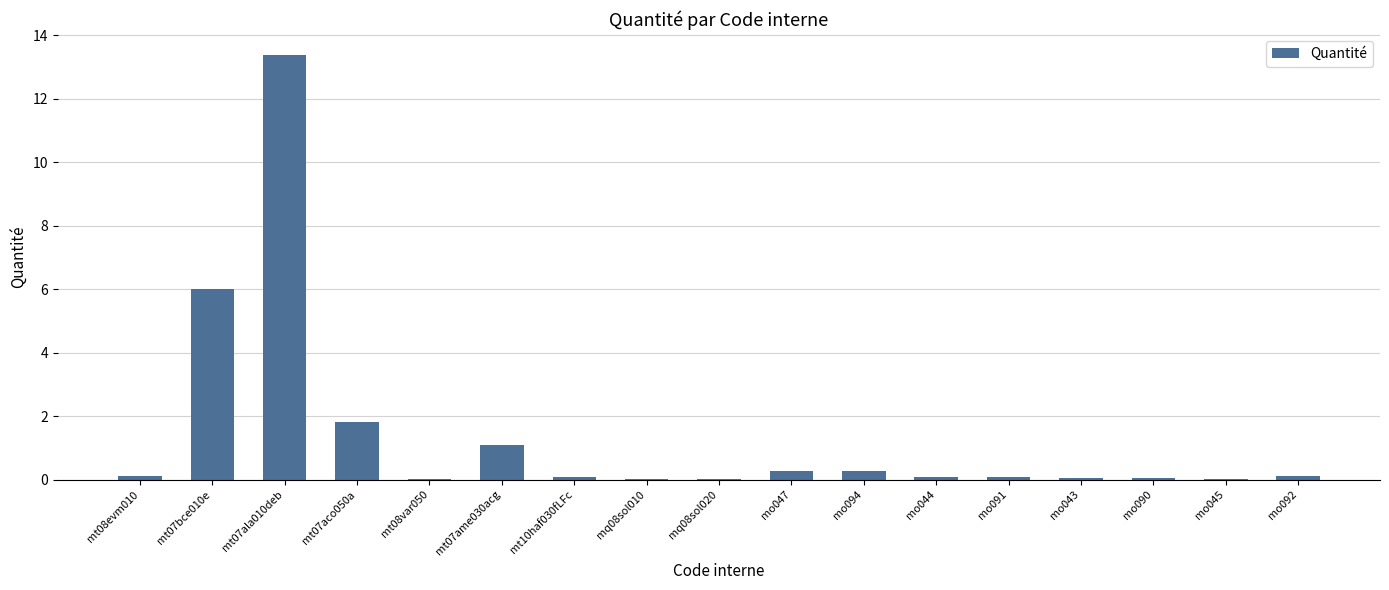

What is the average value?

1.4